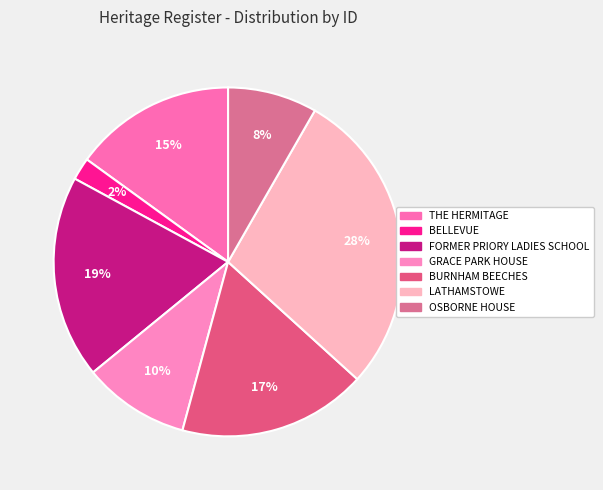

Does any single category account for the majority?

No